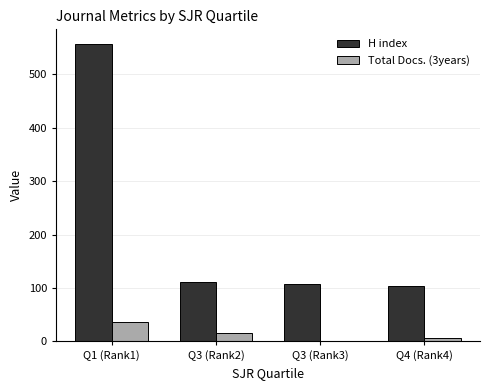

Which category has the highest value in the H index series?

Q1 (Rank1)